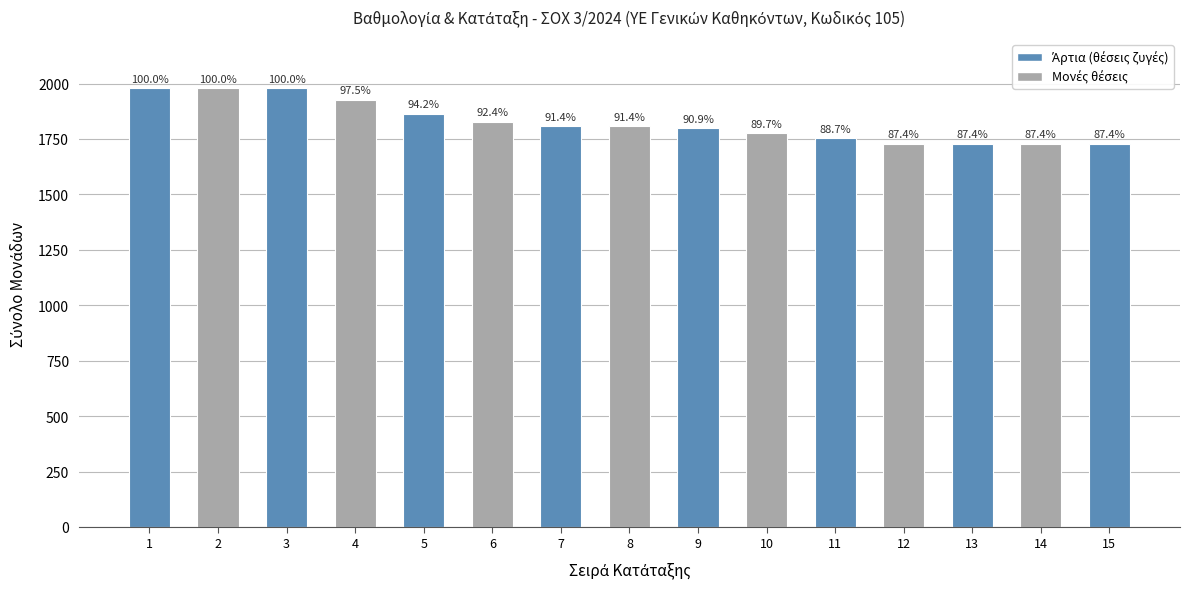

Are the bars horizontal?

No